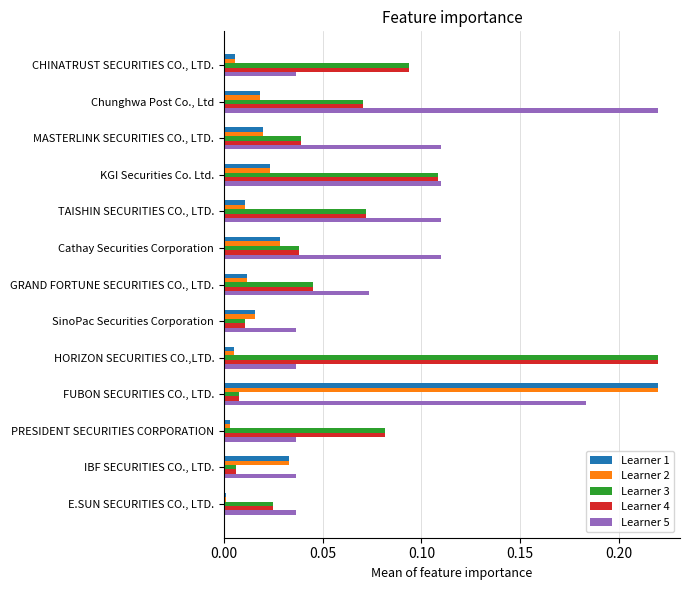

What are all the series names shown in the legend?

Learner 1, Learner 2, Learner 3, Learner 4, Learner 5